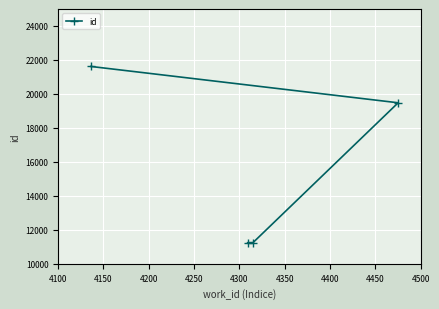

How many data points are less than 19479?

2